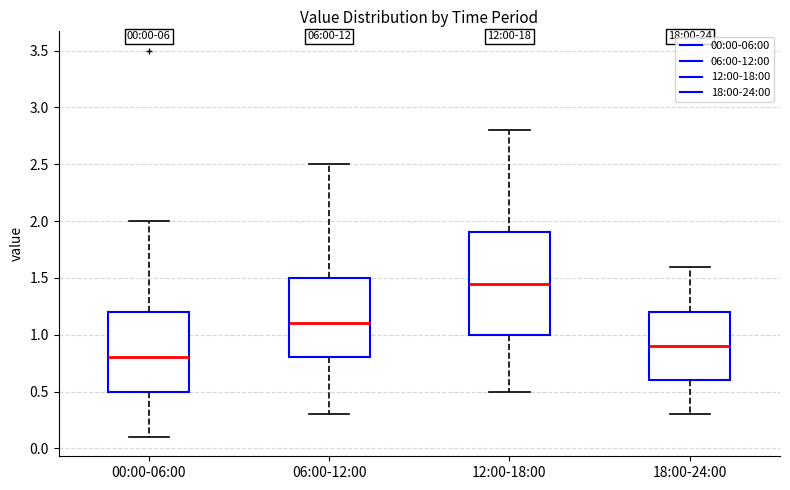

Which box's median line is the lowest?

00:00-06:00